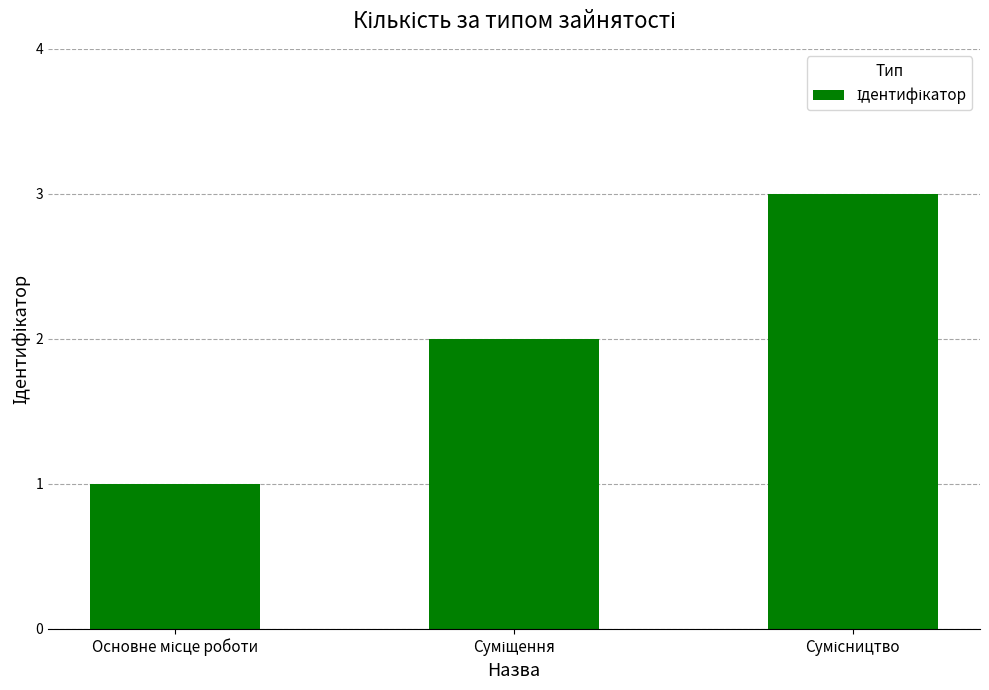

What is the sum of all values?

6